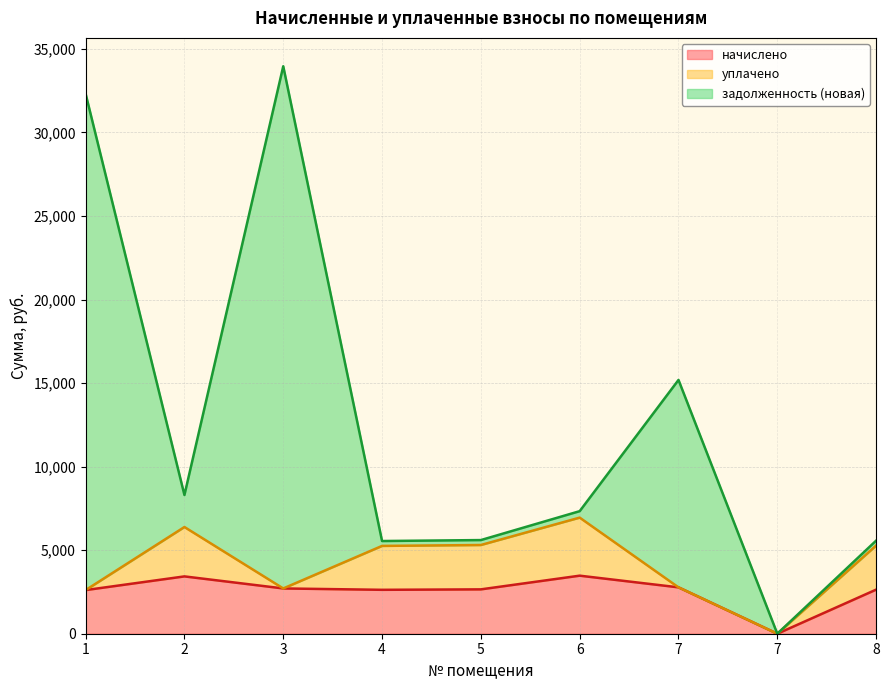

What is the maximum value for начислено?

3474.4